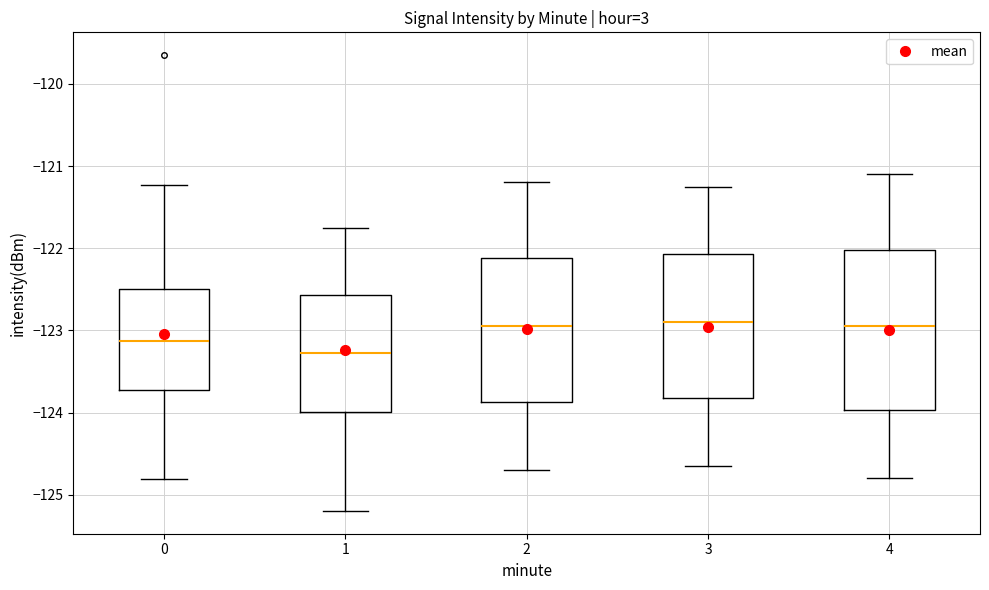

Where does the upper whisker of the box at x = 2 end on the y-axis? The values are not printed on the chart, so give them approximately, as read against the axis.

-121.2